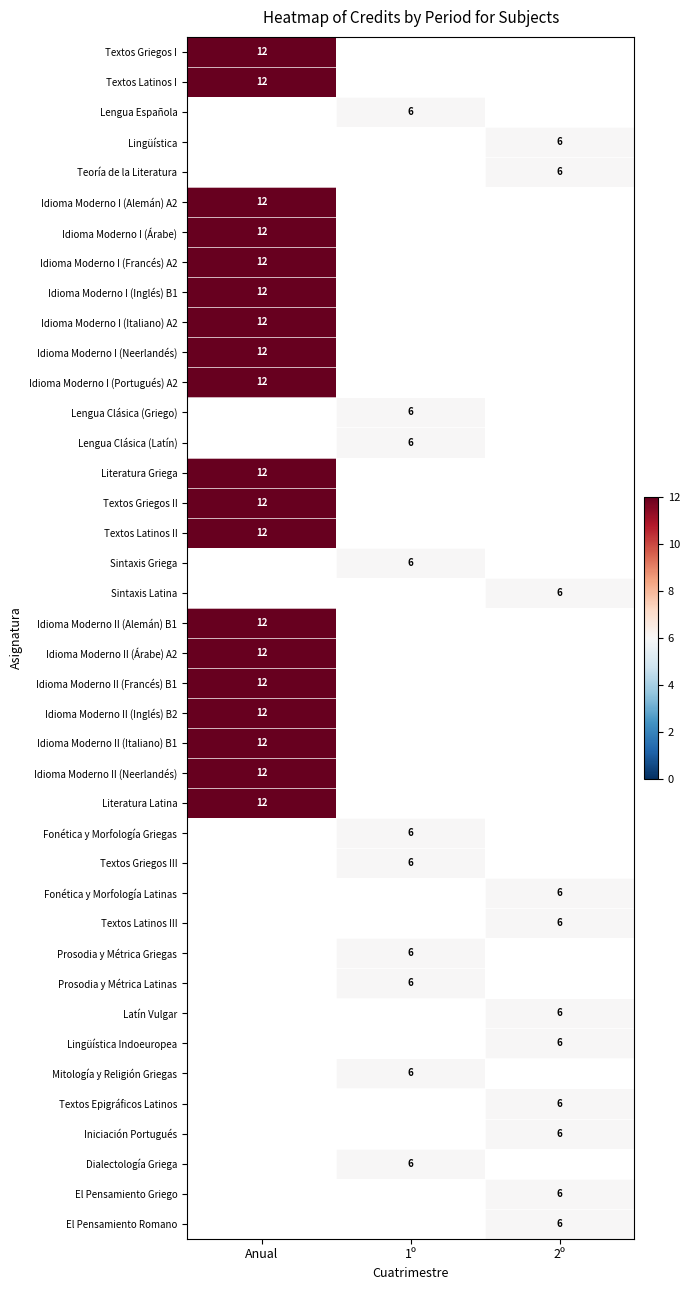

Between 2º and Anual, which is larger?

Anual